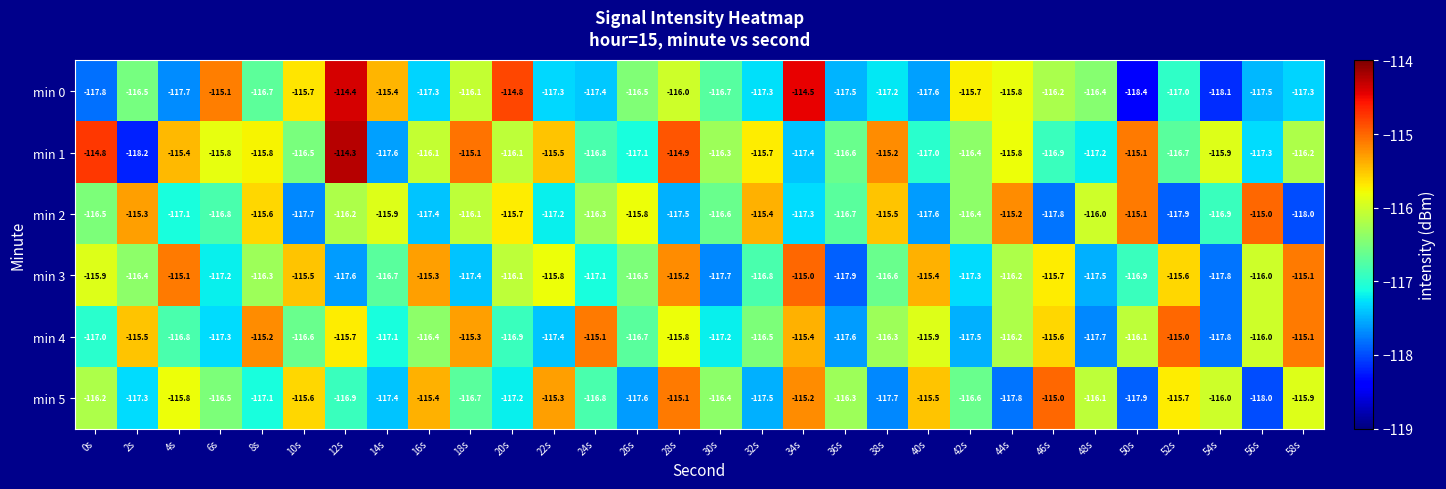

What is the maximum value shown in the chart?

-114.3